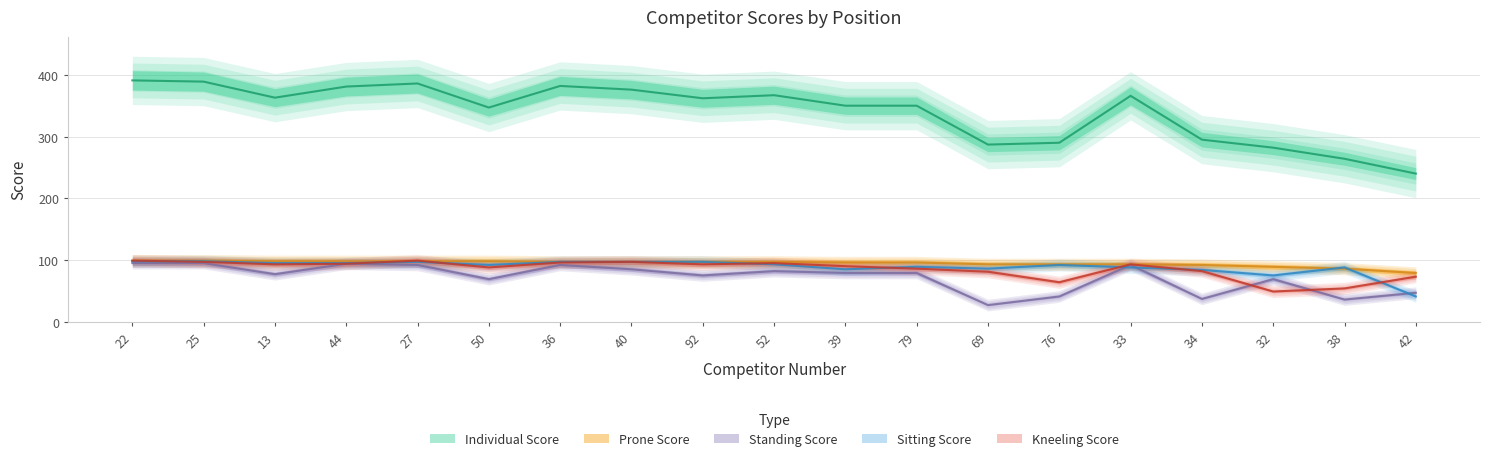

Between which two adjacent categories do Sitting Score and Standing Score first intersect?

76 and 33